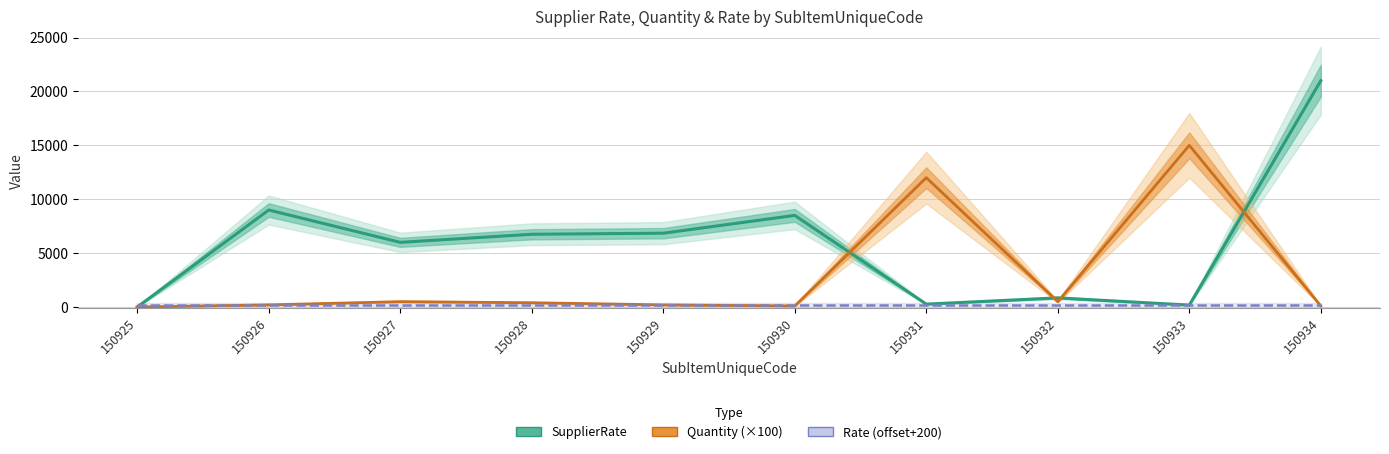

What is the maximum value shown in the chart?

21000